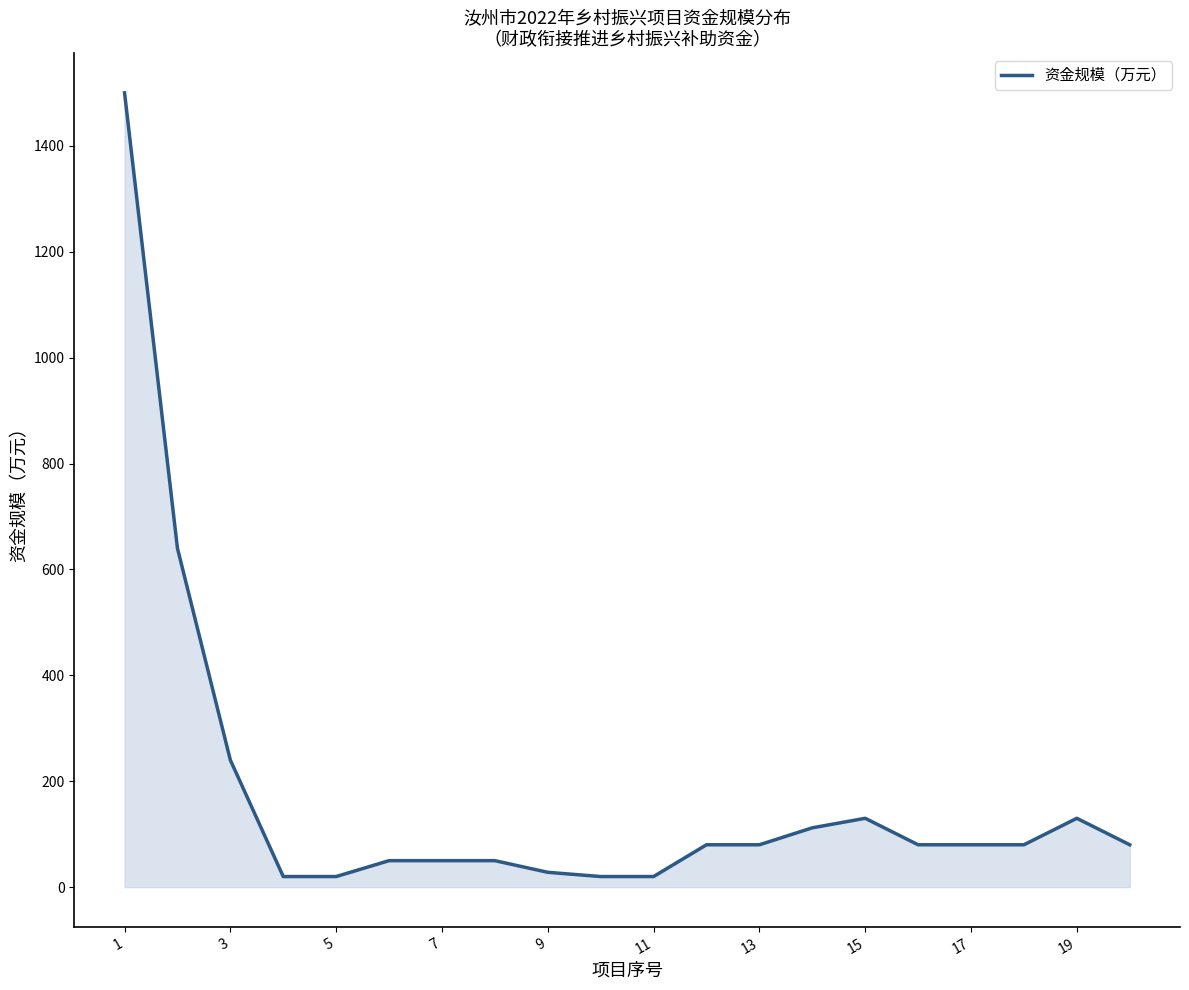

How many lines are shown in the chart?

1